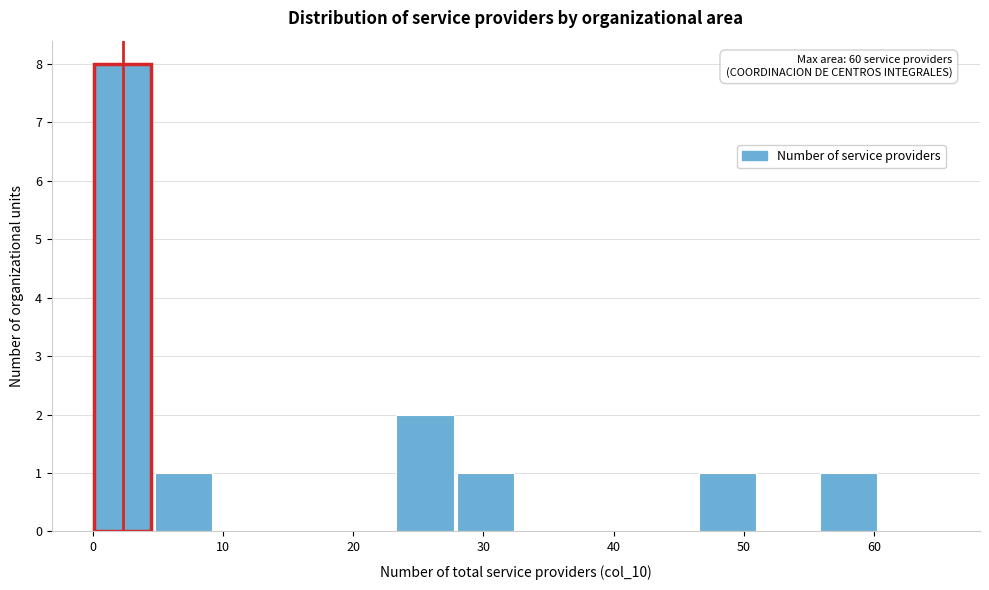

Over which range of the x-axis is the bar tallest?

0 to 5